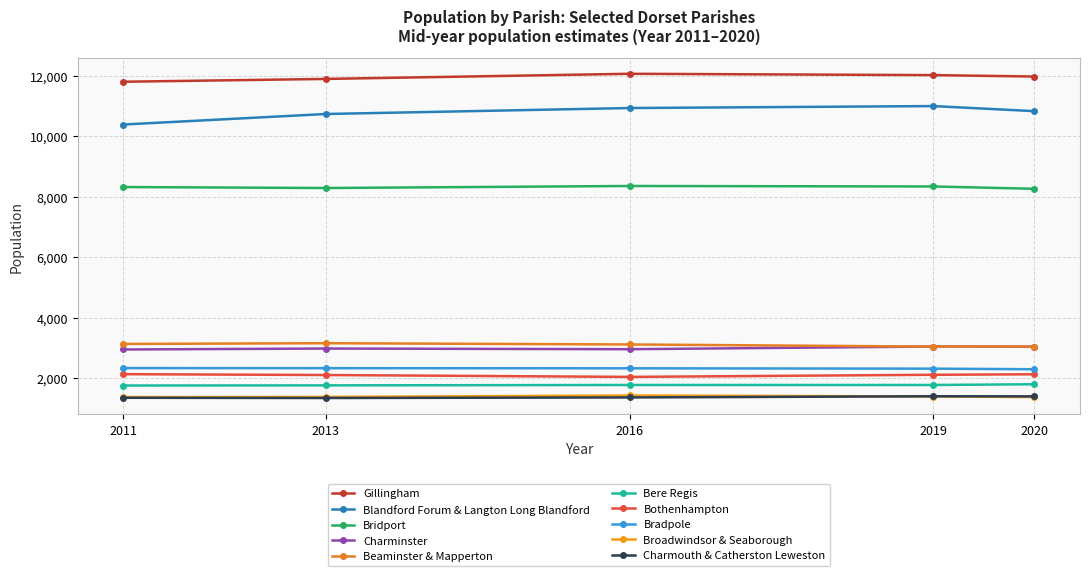

How many values in the Broadwindsor & Seaborough series are below 1379?

2